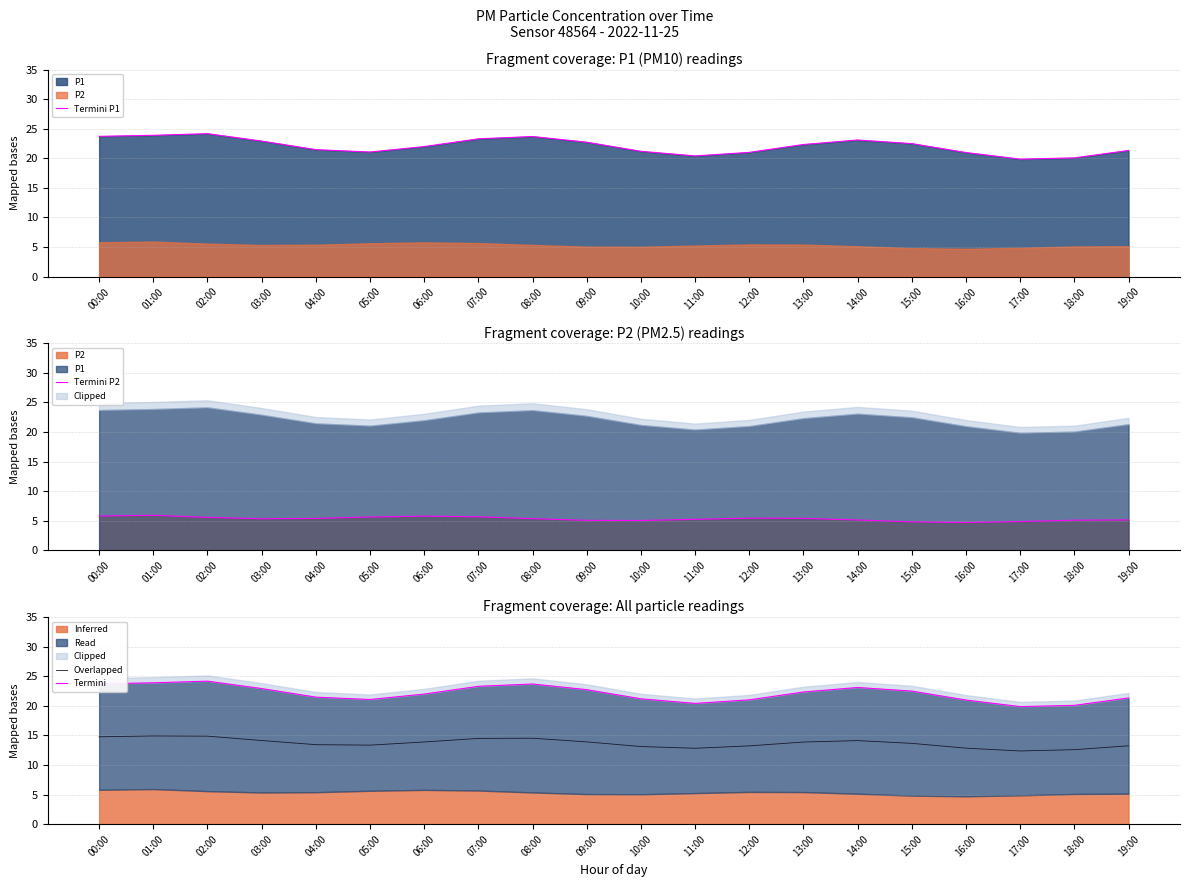

Rank the categories by Overlapped value from highest to lowest.

01:00, 02:00, 00:00, 08:00, 07:00, 03:00, 14:00, 09:00, 06:00, 13:00, 15:00, 04:00, 05:00, 19:00, 12:00, 10:00, 16:00, 11:00, 18:00, 17:00